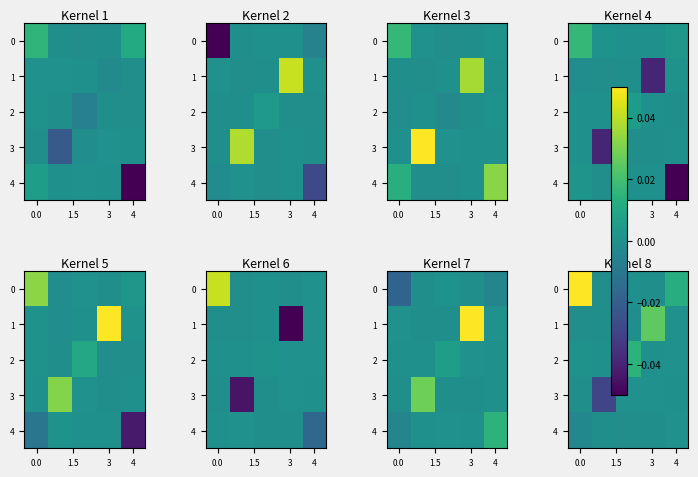

At 4, list the series in order from largest to smallest.

row_1, row_3, row_2, row_4, row_0